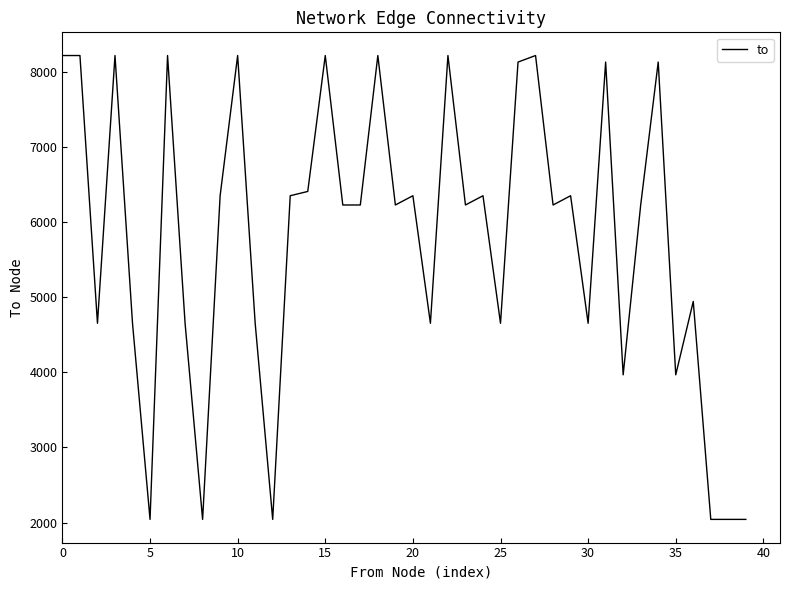

What is the maximum value shown in the chart?

8213